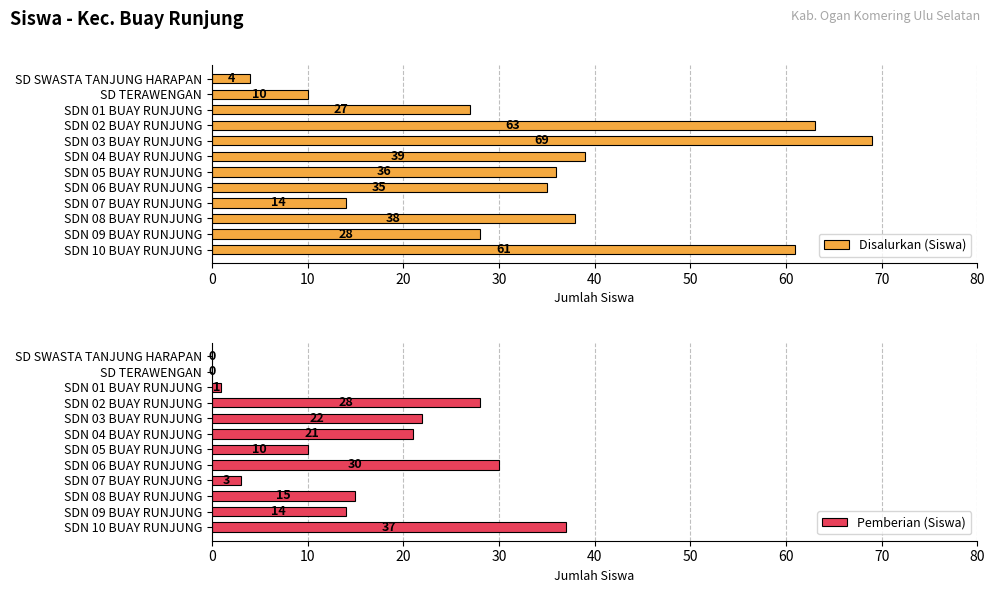

At which label is Disalurkan (Siswa) closest to 36?

SDN 05 BUAY RUNJUNG